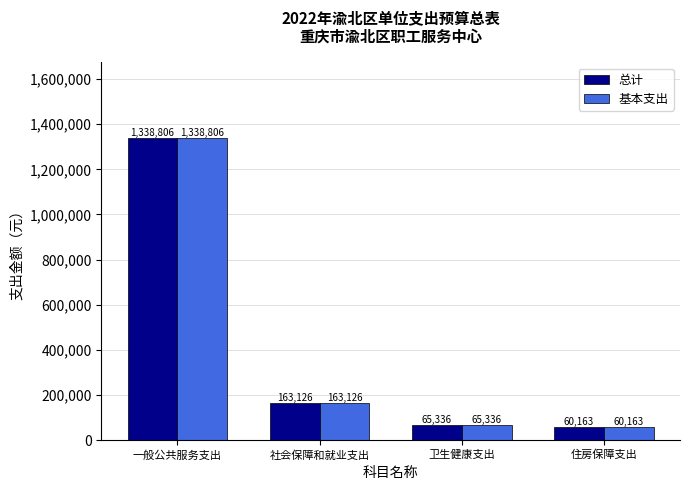

True or false: 总计 has a value of 65336.0 at 卫生健康支出.

True